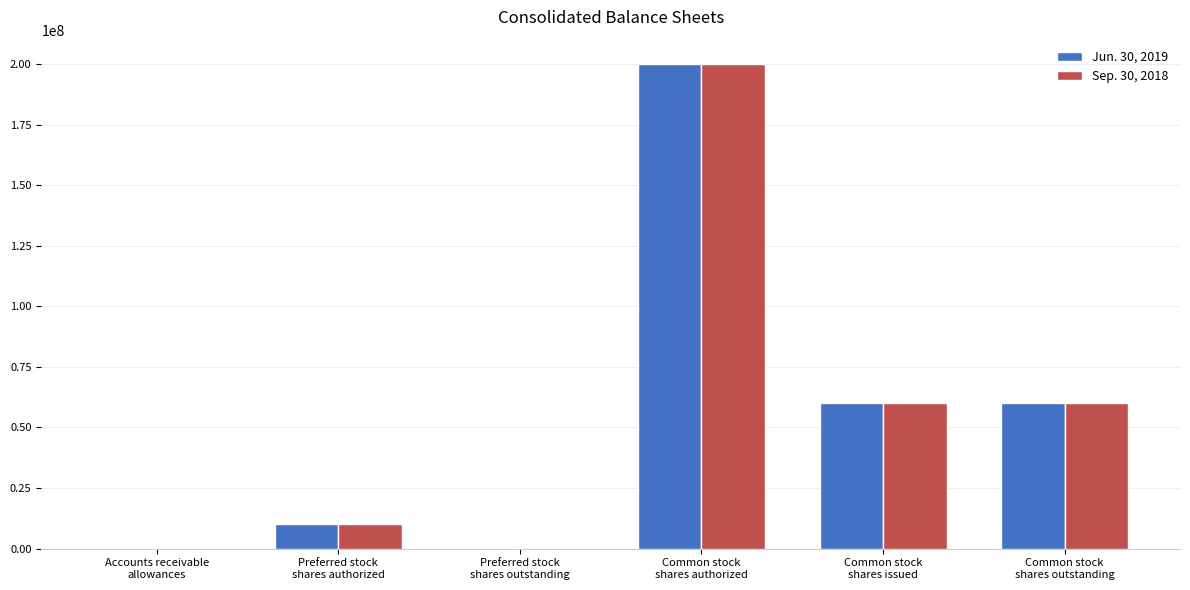

How many data points does each series have?

6